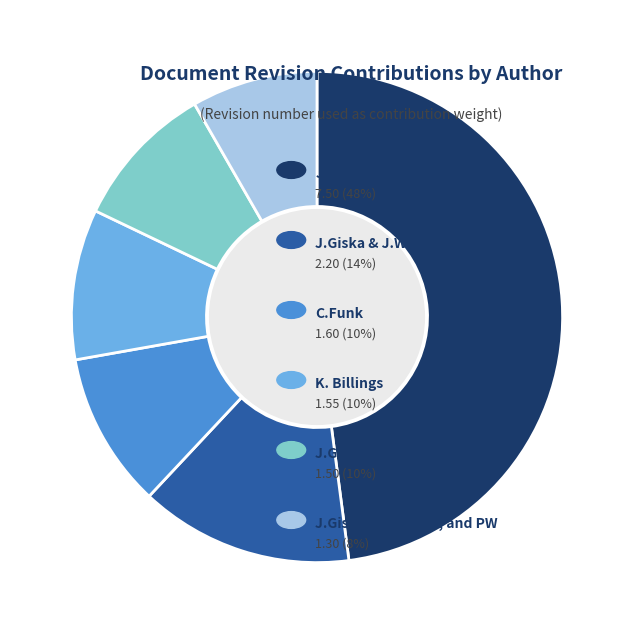

Does any single category account for the majority?

No